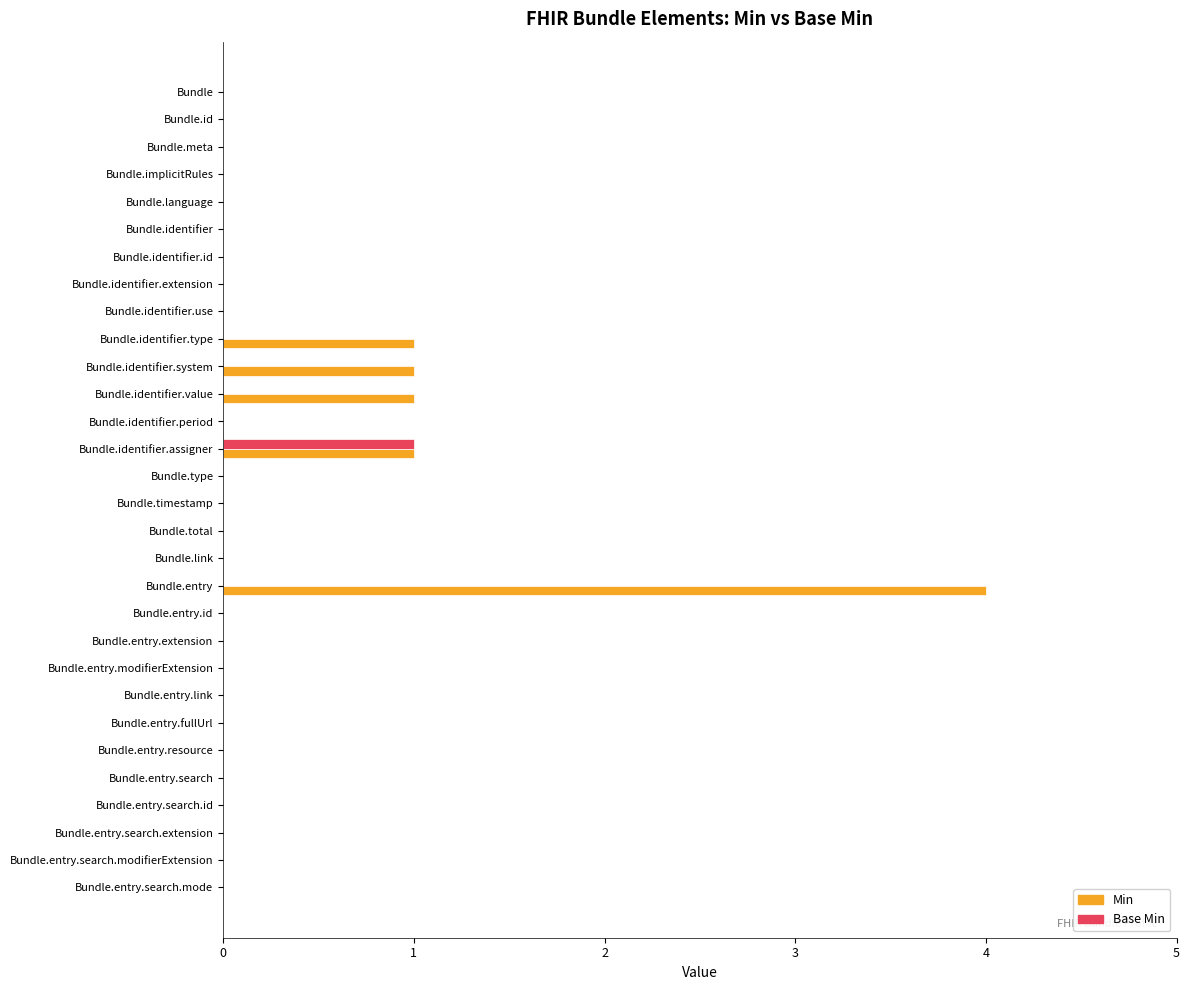

The Min series shows 0 at Bundle.entry.modifierExtension. True or false?

True